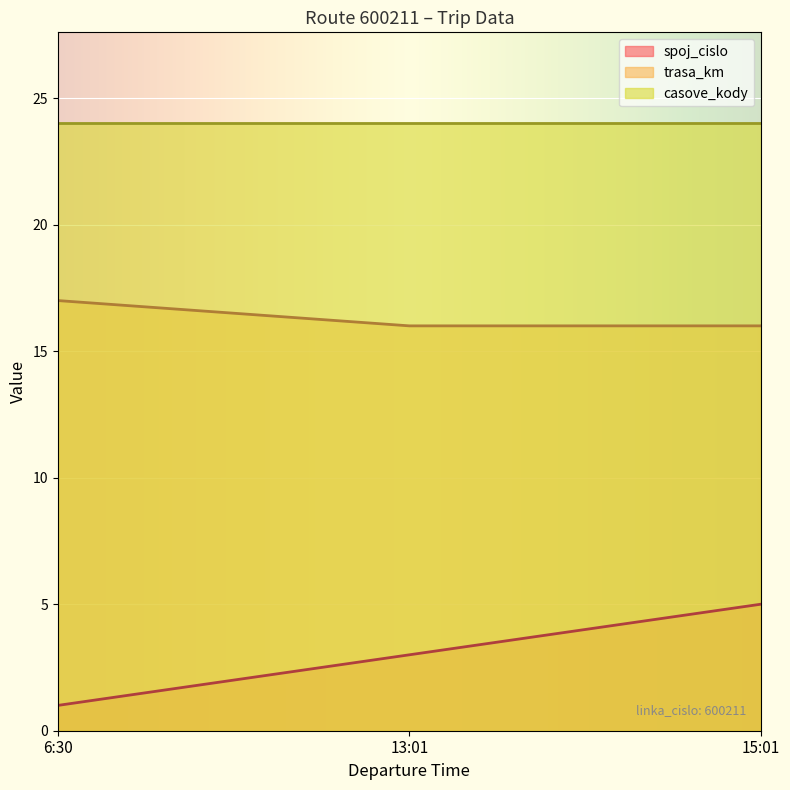

What is the average value of the spoj_cislo series?

3